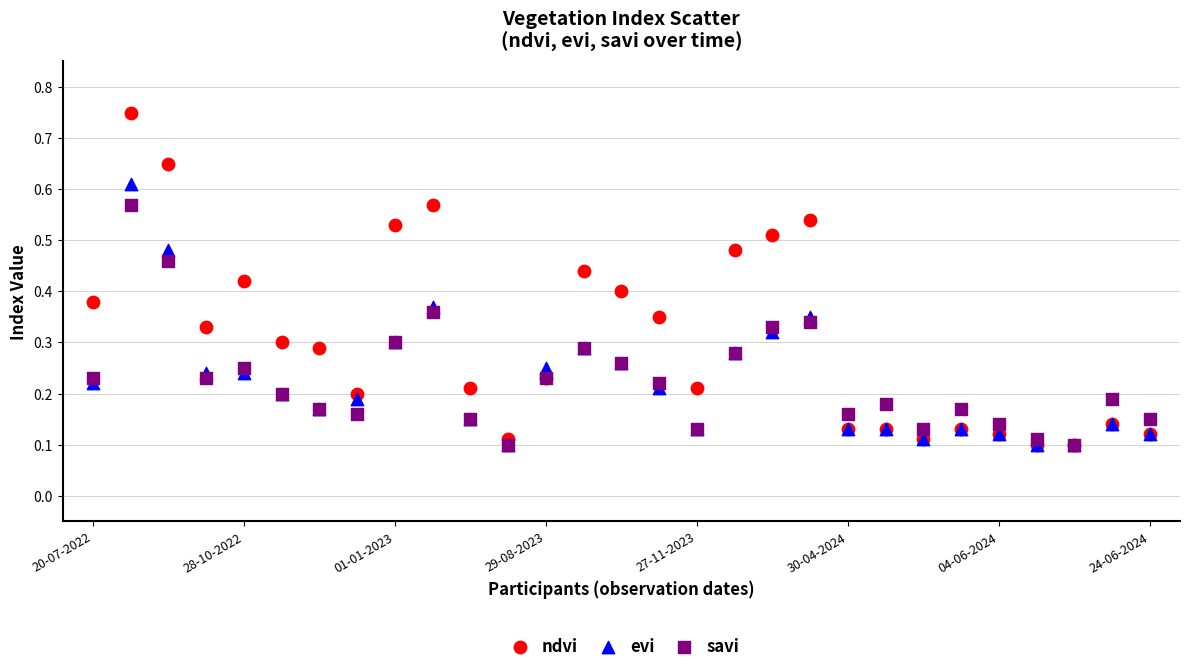

Which series has the largest Y range (max minus min)?

ndvi